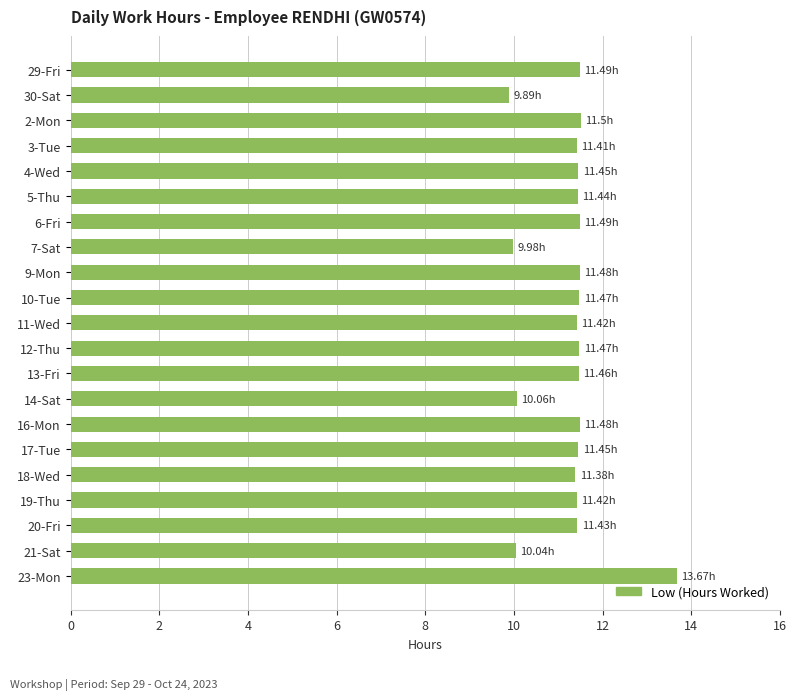

What is the ratio of the value at 11-Wed to the value at 7-Sat?

1.1